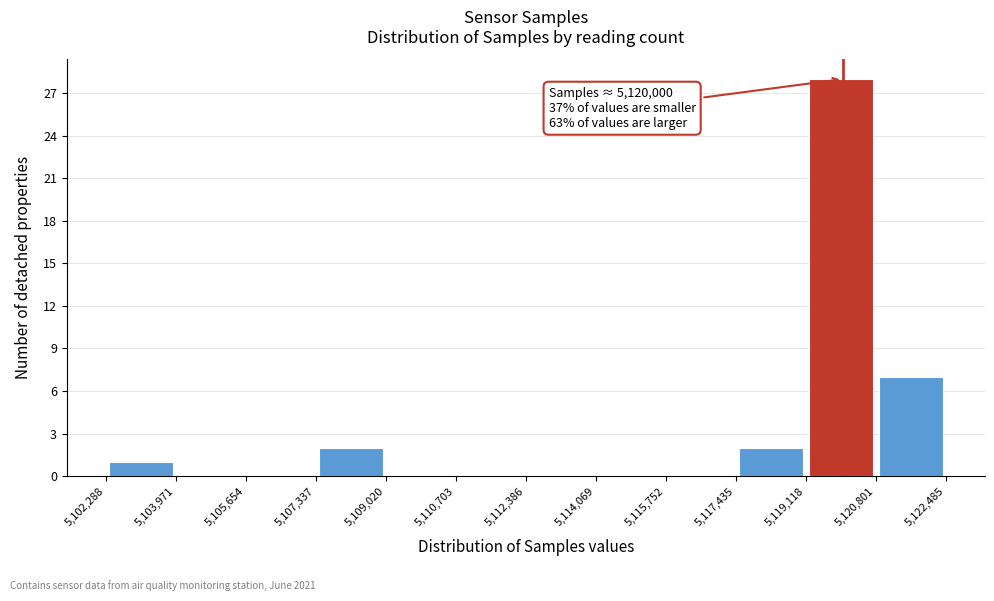

Which range on the x-axis has the tallest bar?

5,119,118 to 5,120,801